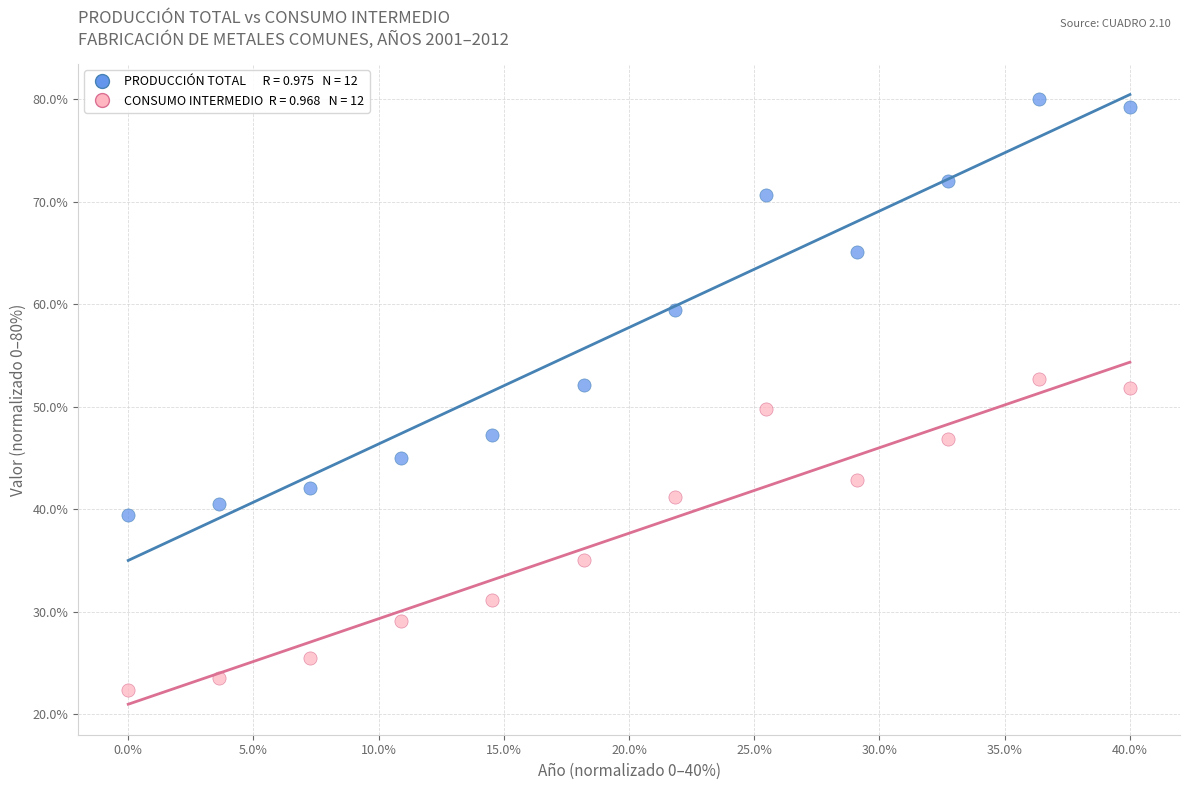

Across all data points, what is the range of X values (max minus min)?

40.0